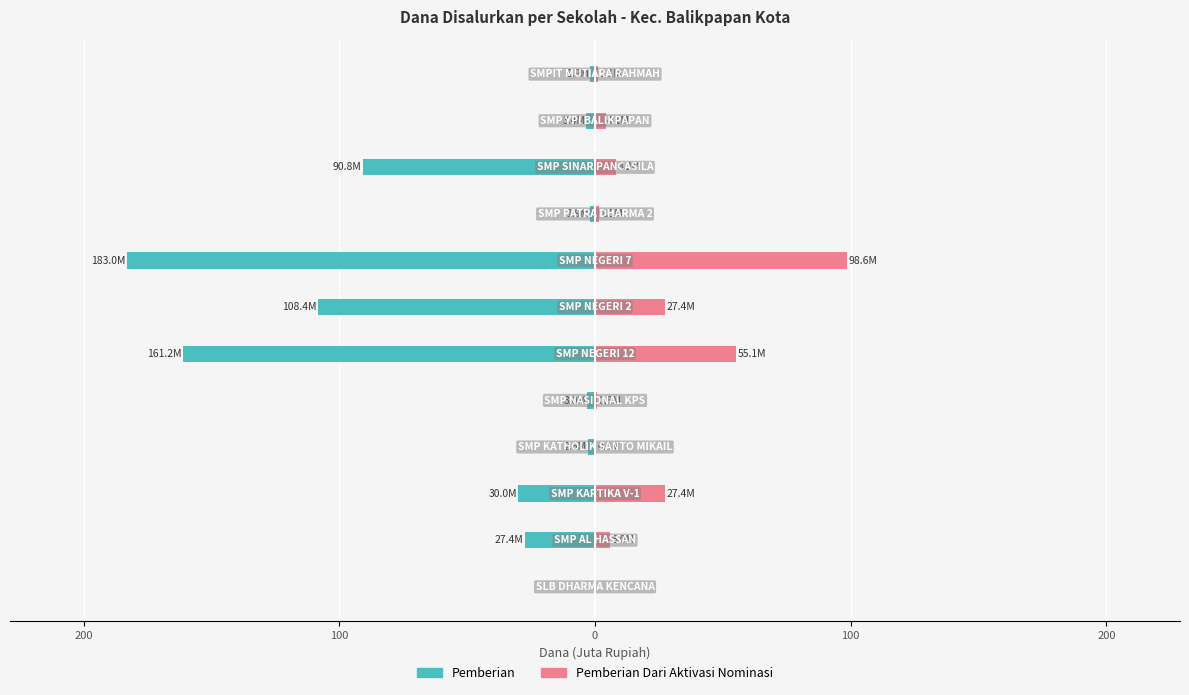

What are all the series names shown in the legend?

Pemberian, Pemberian Dari Aktivasi Nominasi